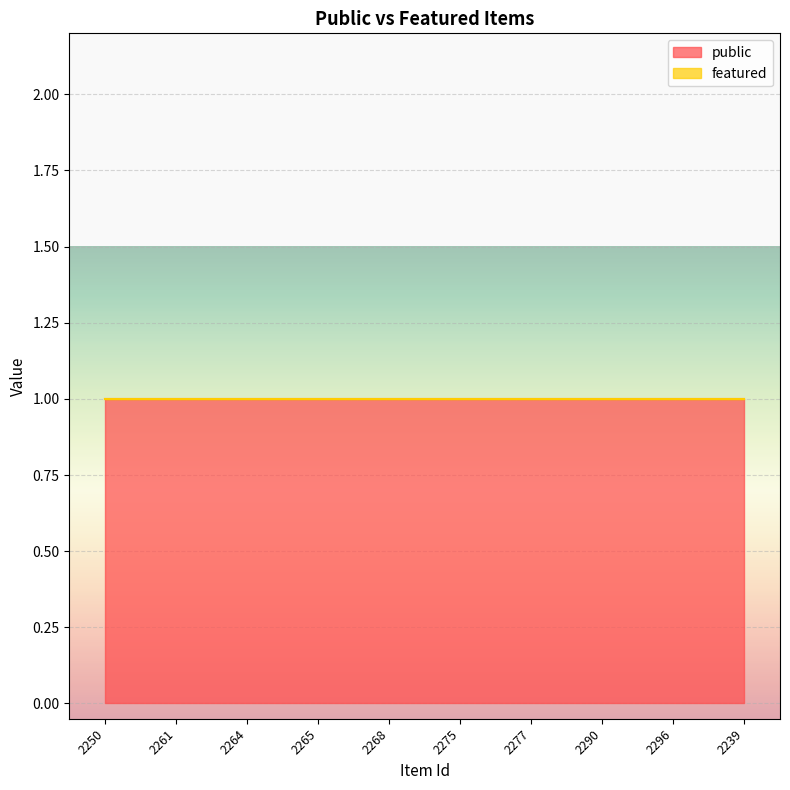

List the labels in order of public value, smallest first.

2250, 2261, 2264, 2265, 2268, 2275, 2277, 2290, 2296, 2239